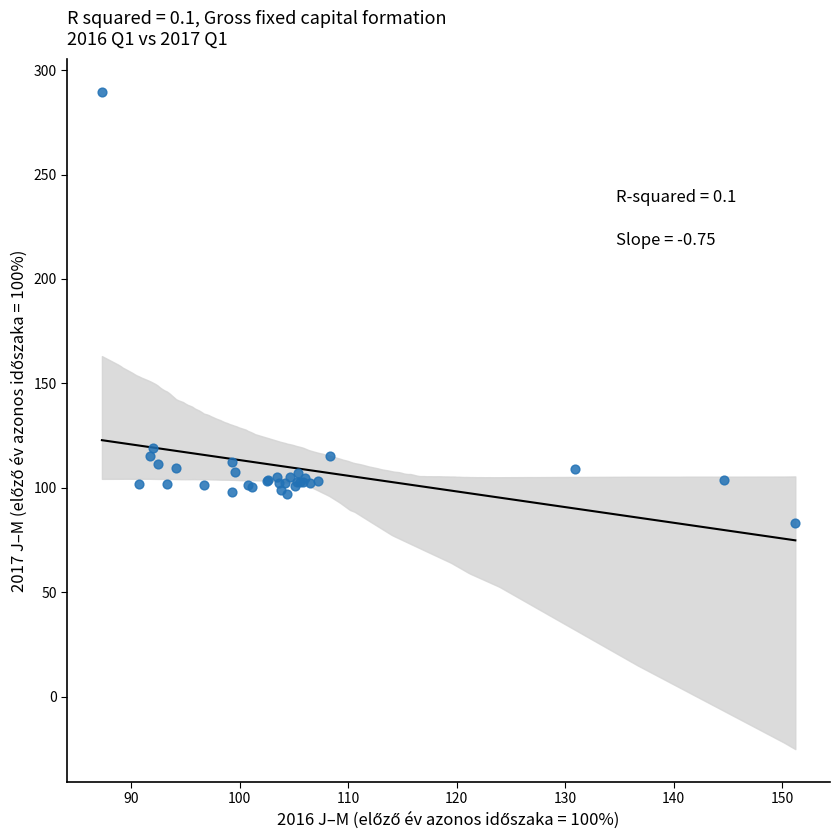

What Y value in the scatter plot is closest to 186?

119.3